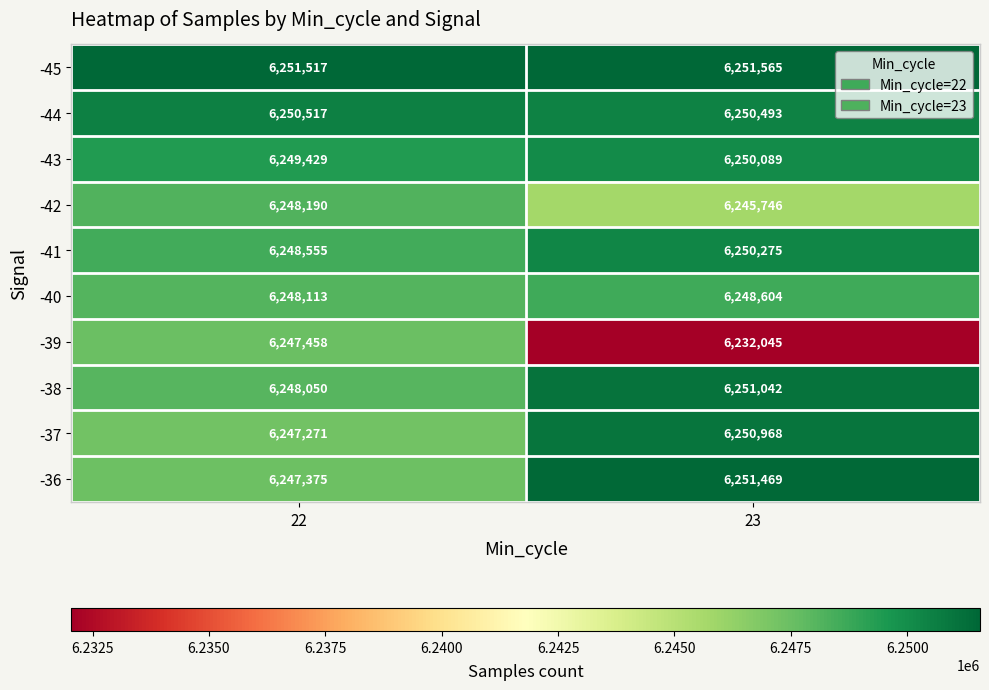

List the labels in order of -44 value, largest first.

22, 23